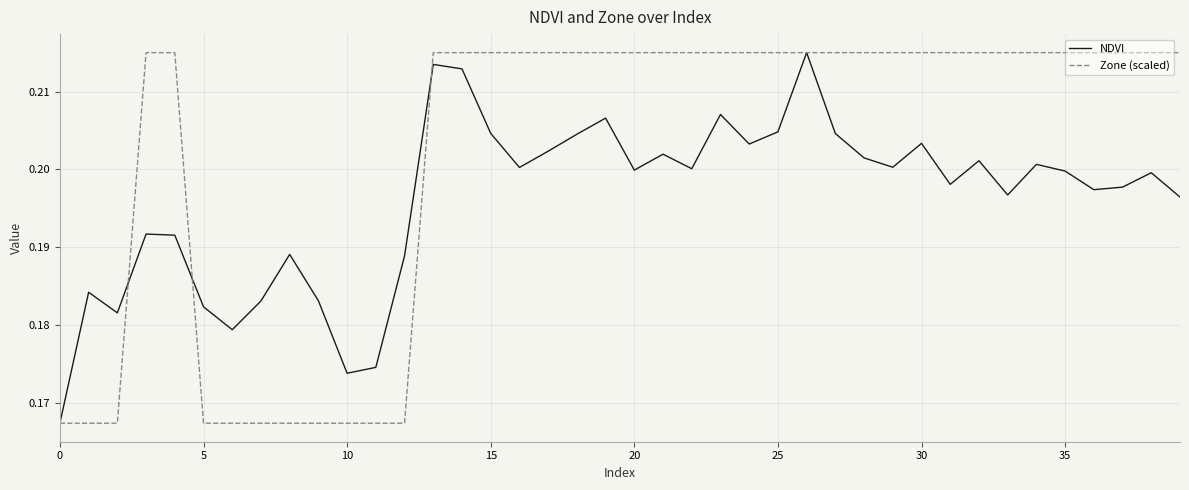

List the series in order of their overall mean, lowest first.

NDVI, Zone (scaled)